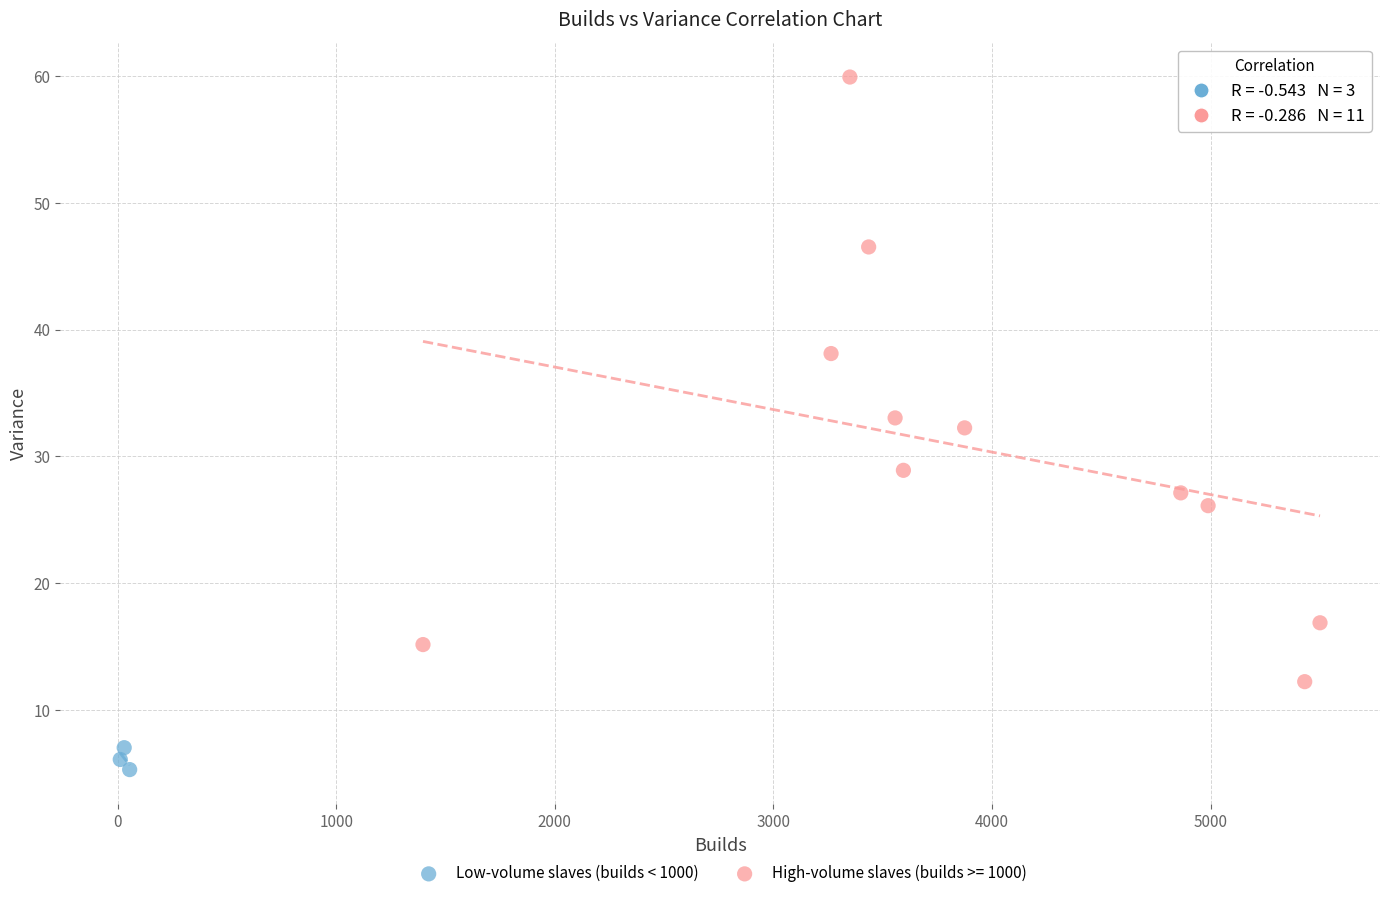

Which series has the largest Y range (max minus min)?

High-volume slaves (builds >= 1000)